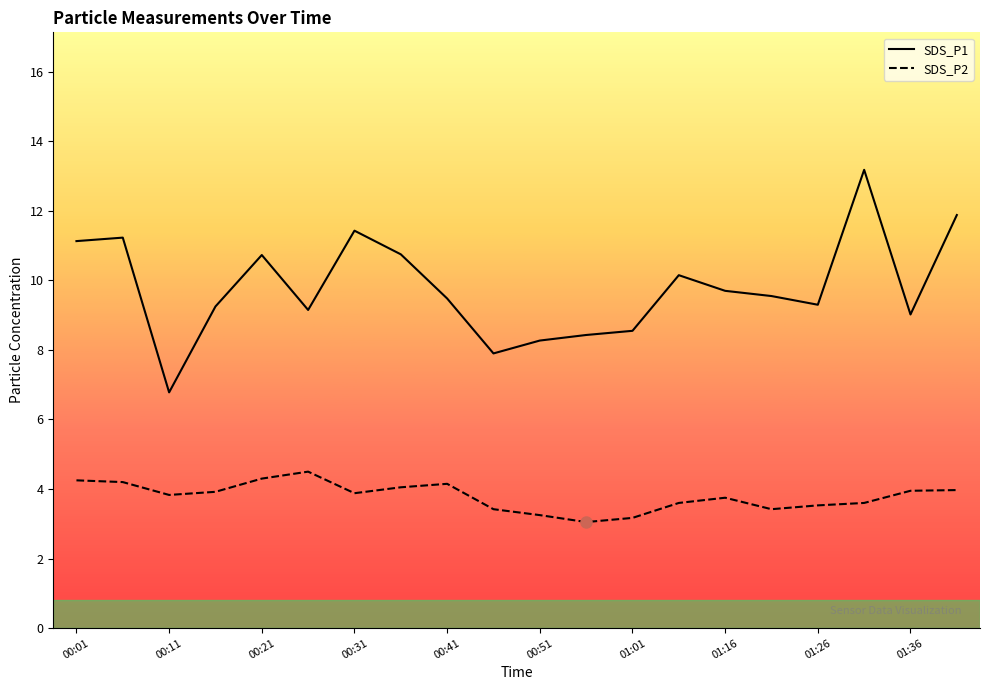

How many data points in SDS_P1 are less than 9?

5